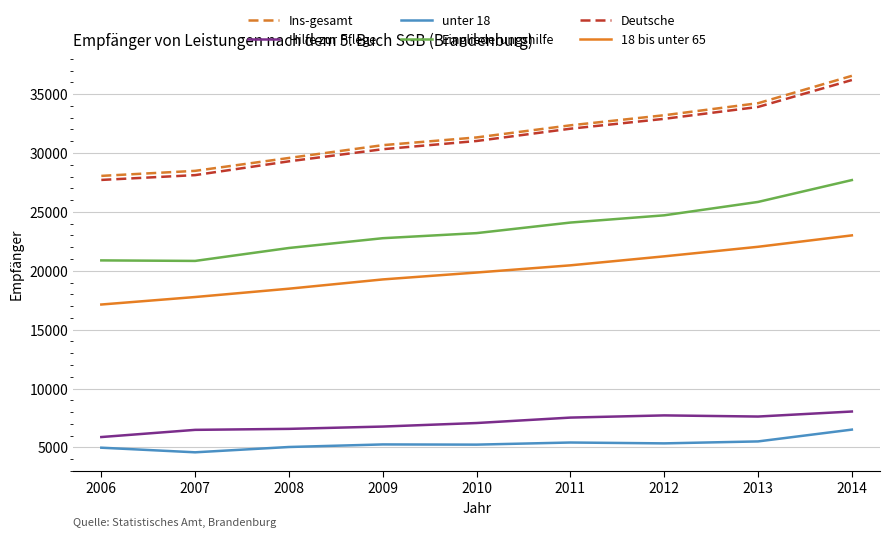

In Hilfe zur Pflege, how many points are lower than both neighbors (excluding endpoints)?

1